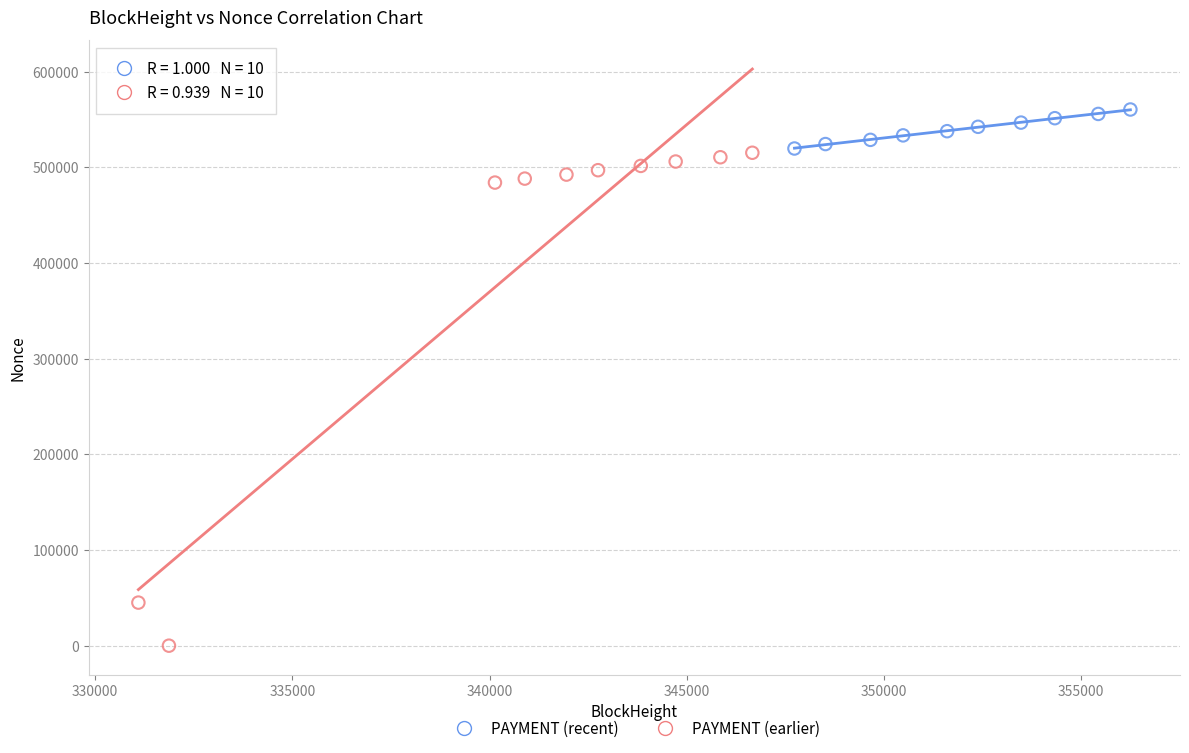

Which series reaches the minimum Y coordinate?

PAYMENT (earlier)